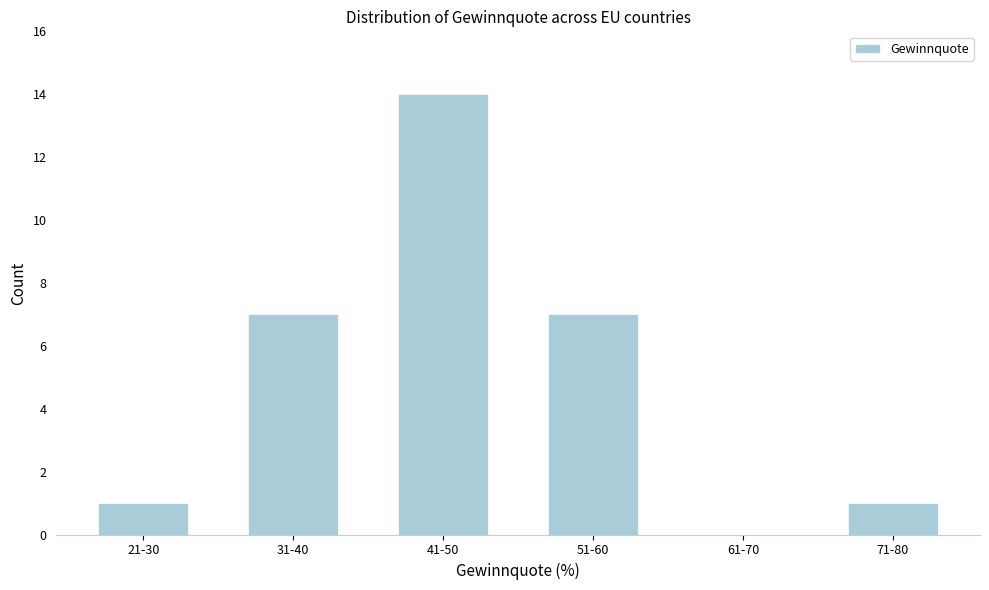

Reading left to right, what are all the values shown in this chart?

21-30=1	31-40=7	41-50=14	51-60=7	61-70=0	71-80=1